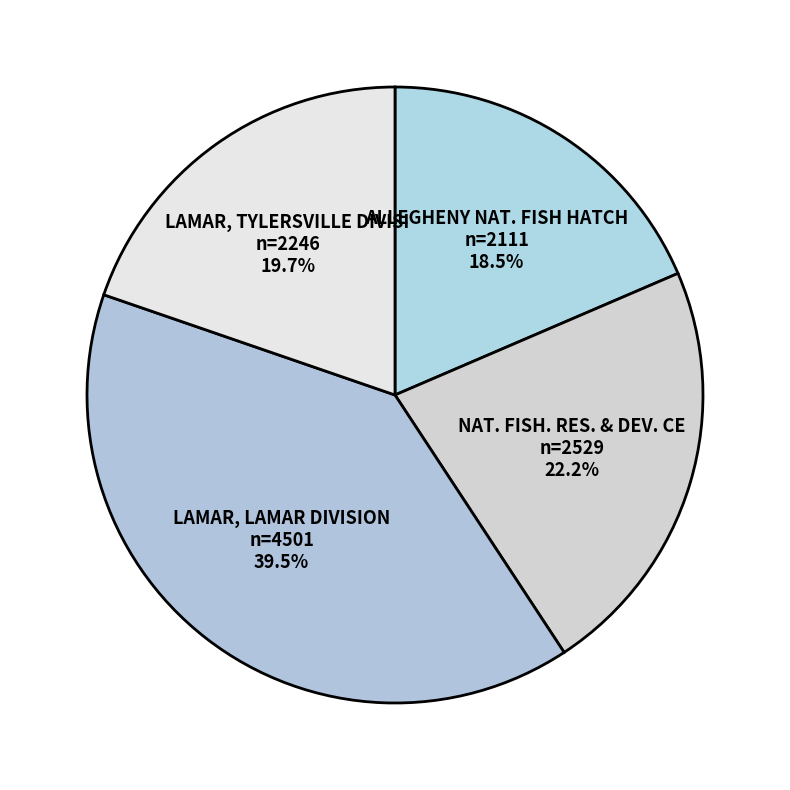

Approximately how many times larger is the value at NAT. FISH. RES. & DEV. CE compared to LAMAR, TYLERSVILLE DIVISI?

1.1